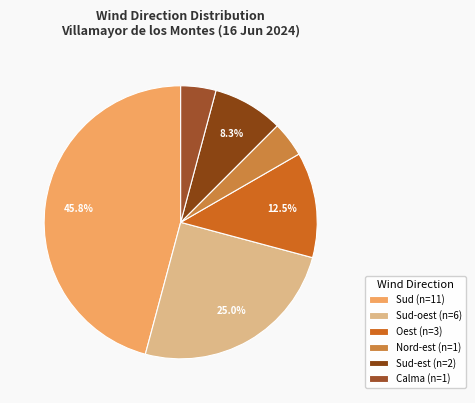

How many slices are in this pie chart?

6